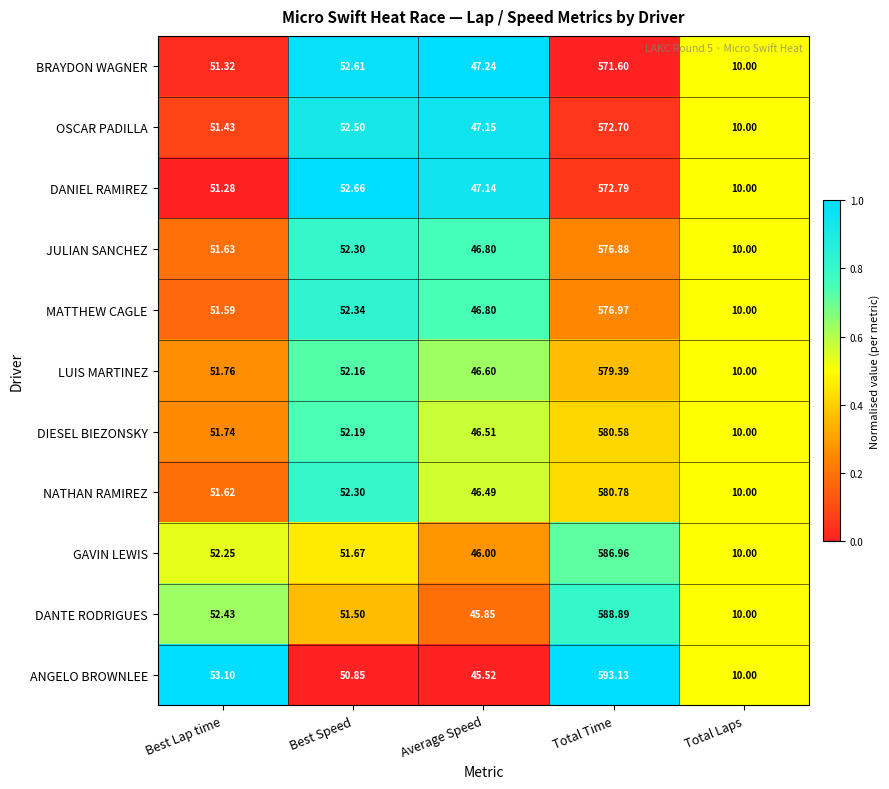

What is the greatest value displayed?

593.1